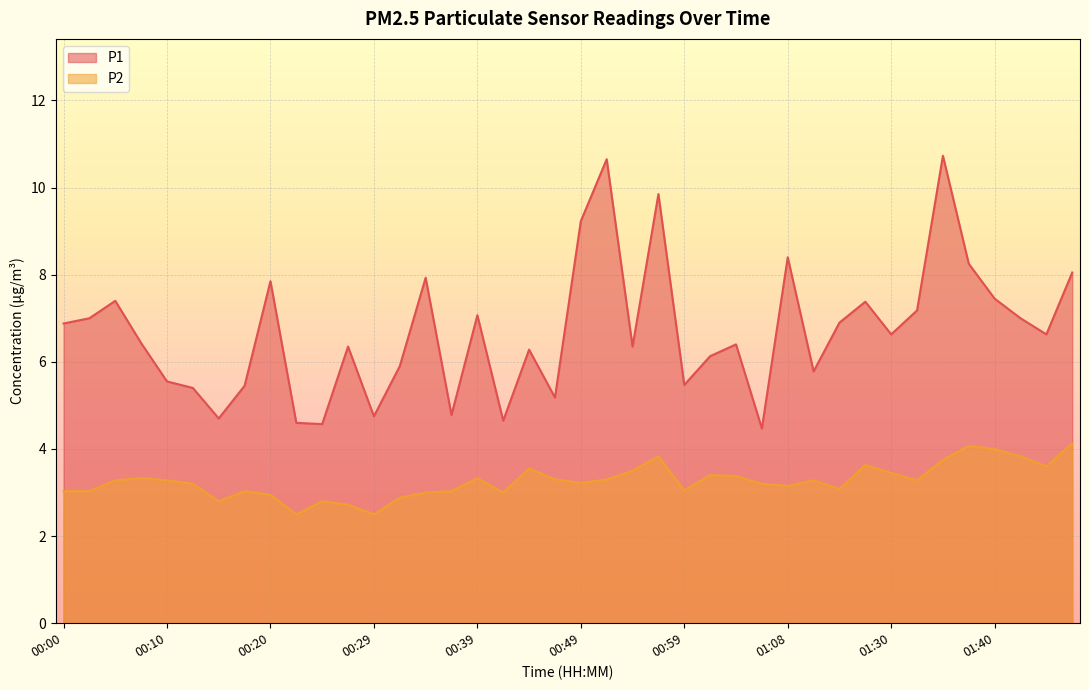

What is the sum of the P2 values at 00:47 and 00:37?

6.3